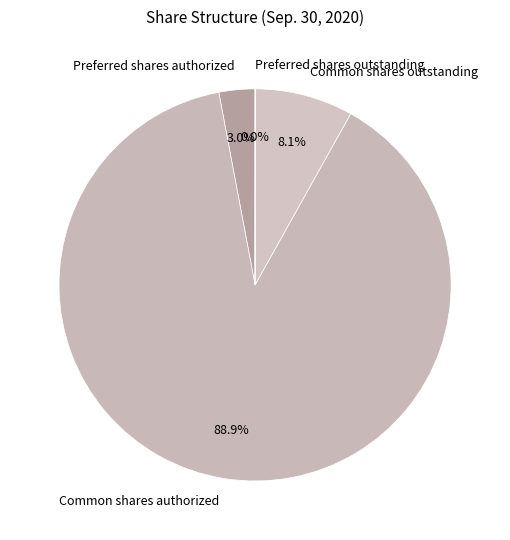

Do Preferred shares authorized and Common shares outstanding together represent more than half of the pie?

No